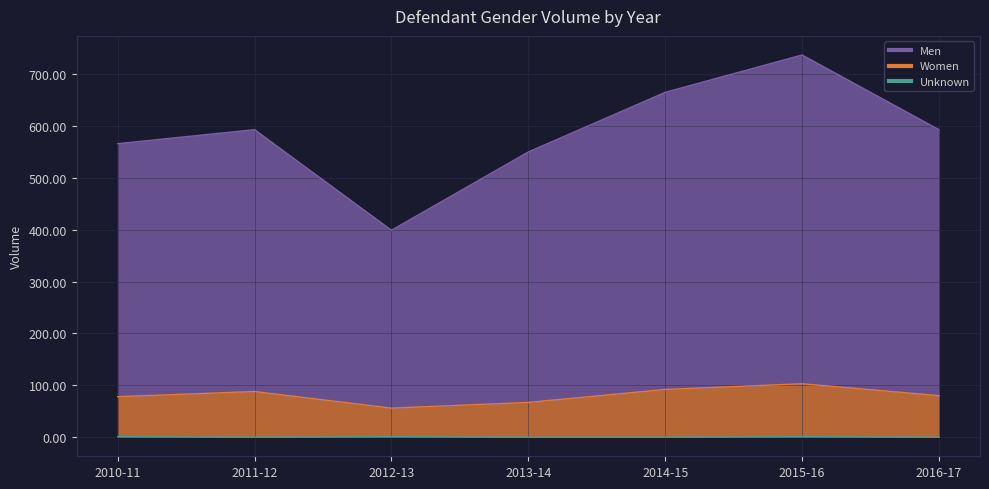

How many data points in Men are less than 593?

3